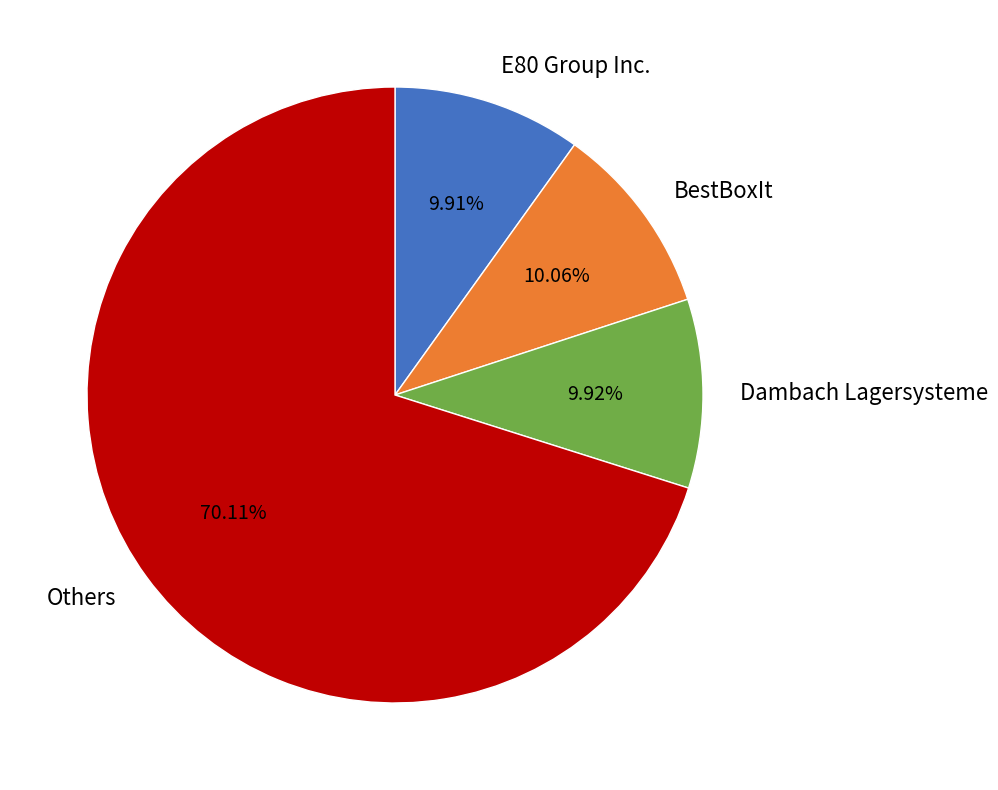

Approximately how many times larger is the value at BestBoxIt compared to Dambach Lagersysteme?

1.0